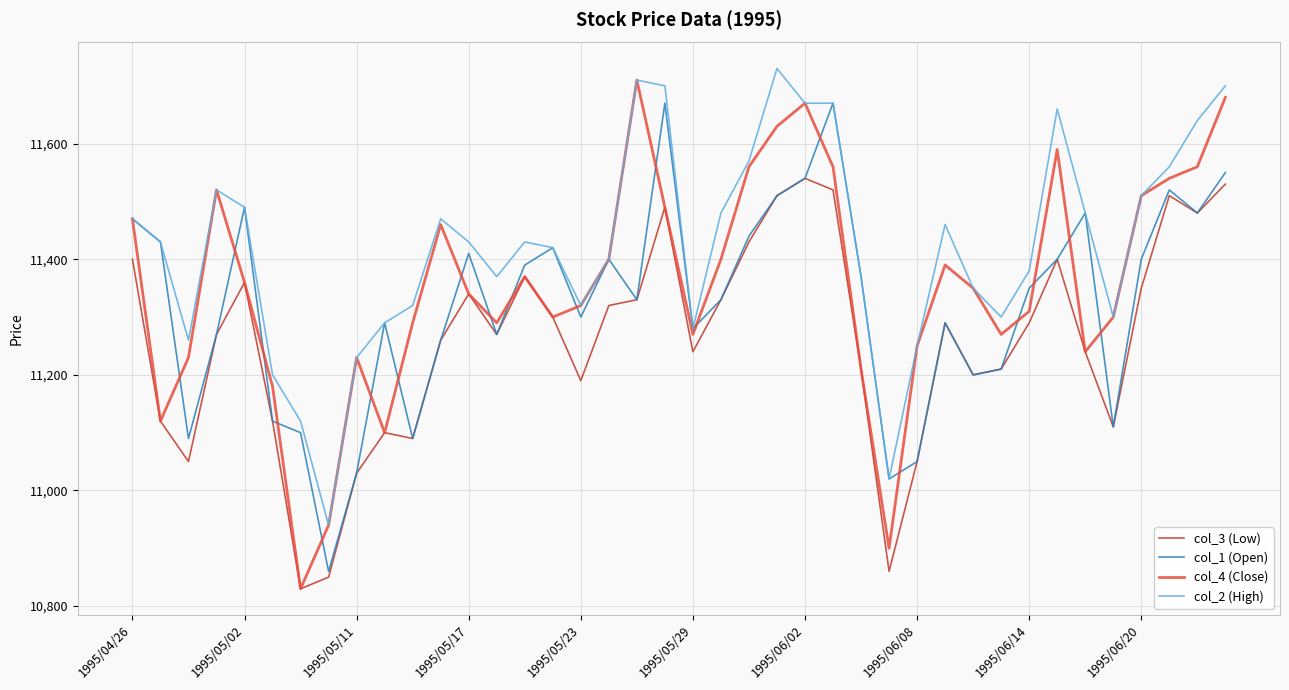

Reading left to right, list all the values displayed in this chart.

col_3 (Low): 11400	11120	11050	11270	11360	11120	10830	10850	11030	11100	11090	11260	11340	11270	11370	11300	11190	11320	11330	11490	11240	11330	11430	11510	11540	11520	11210	10860	11050	11290	11200	11210	11290	11400	11240	11110	11350	11510	11480	11530
col_1 (Open): 11470	11430	11090	11270	11490	11120	11100	10860	11030	11290	11090	11260	11410	11270	11390	11420	11300	11400	11330	11670	11280	11330	11440	11510	11540	11670	11370	11020	11050	11290	11200	11210	11350	11400	11480	11110	11400	11520	11480	11550
col_4 (Close): 11470	11120	11230	11520	11360	11180	10830	10940	11230	11100	11290	11460	11340	11290	11370	11300	11320	11400	11710	11490	11270	11400	11560	11630	11670	11560	11210	10900	11250	11390	11350	11270	11310	11590	11240	11300	11510	11540	11560	11680
col_2 (High): 11470	11430	11260	11520	11490	11200	11120	10940	11230	11290	11320	11470	11430	11370	11430	11420	11320	11400	11710	11700	11280	11480	11570	11730	11670	11670	11370	11020	11250	11460	11350	11300	11380	11660	11480	11300	11510	11560	11640	11700